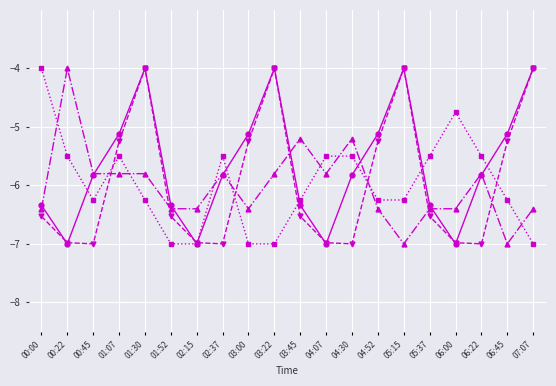

What is the label of the 18th point from the left?

06:22